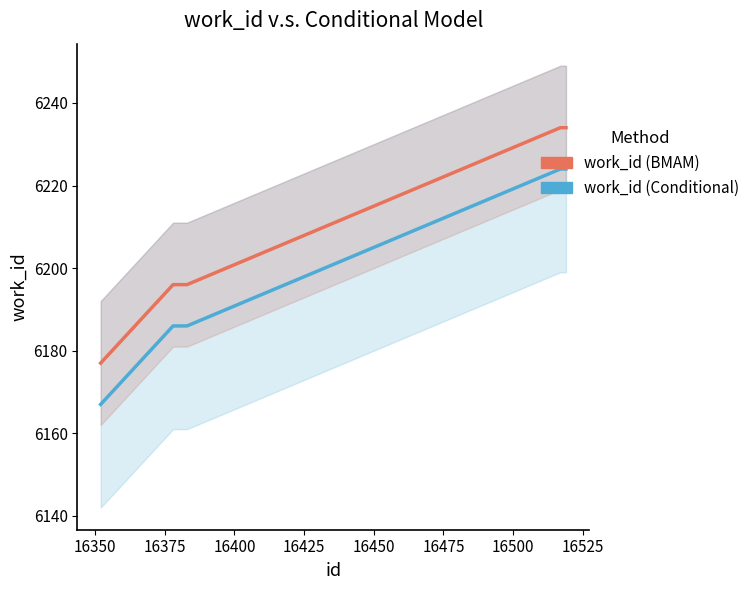

What is the difference between the maximum and second lowest values in the work_id (BMAM) series?

38